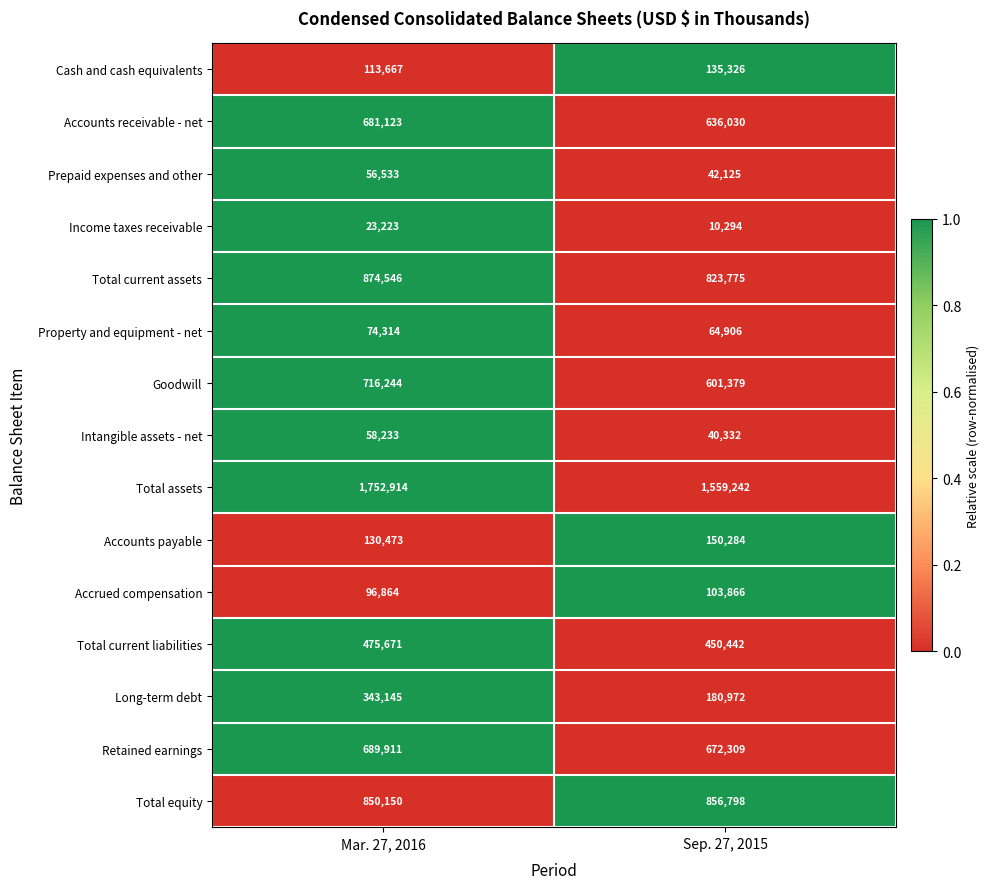

Which series changed the most between Mar. 27, 2016 and Sep. 27, 2015?

Total assets